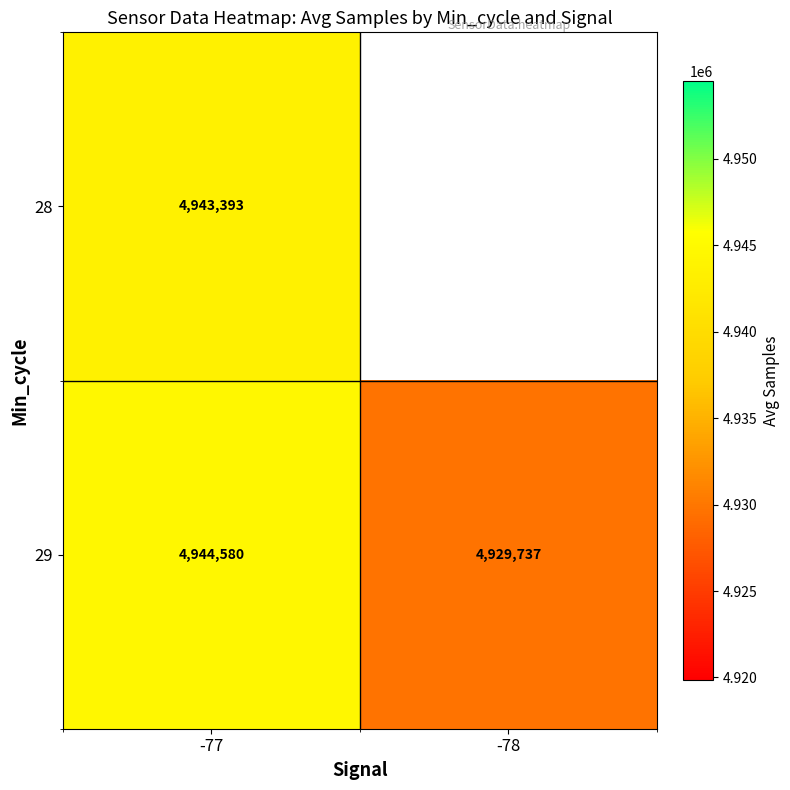

What is the spread (max minus min) of values at -77?

1186.8